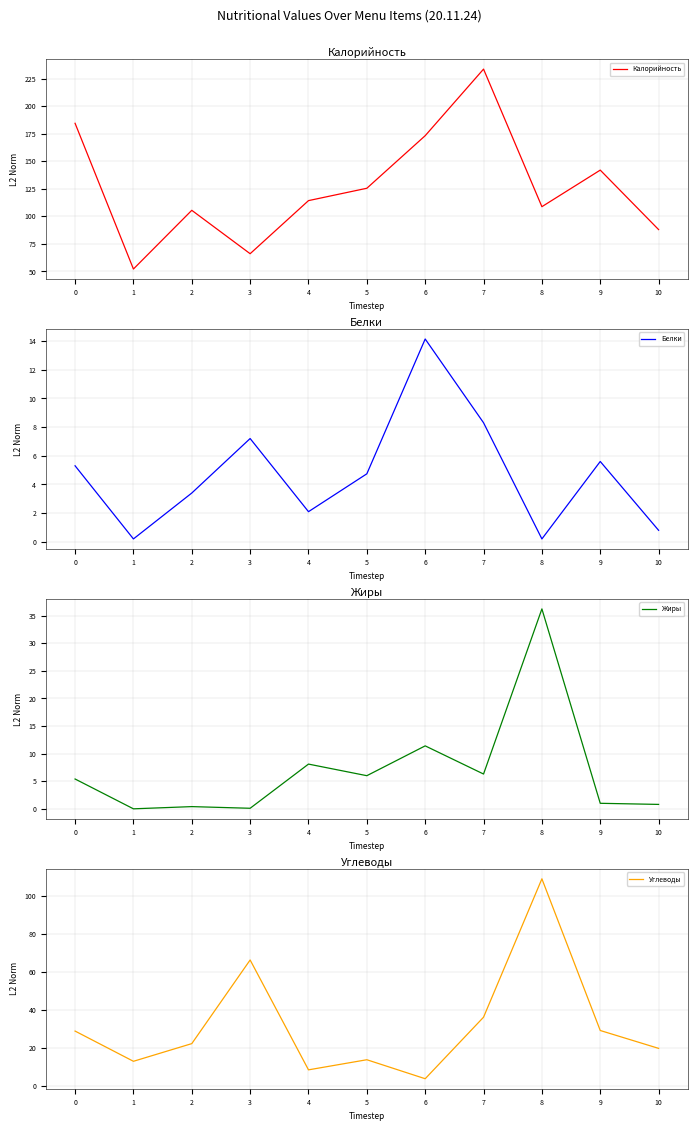

Does the chart have visible grid lines?

Yes